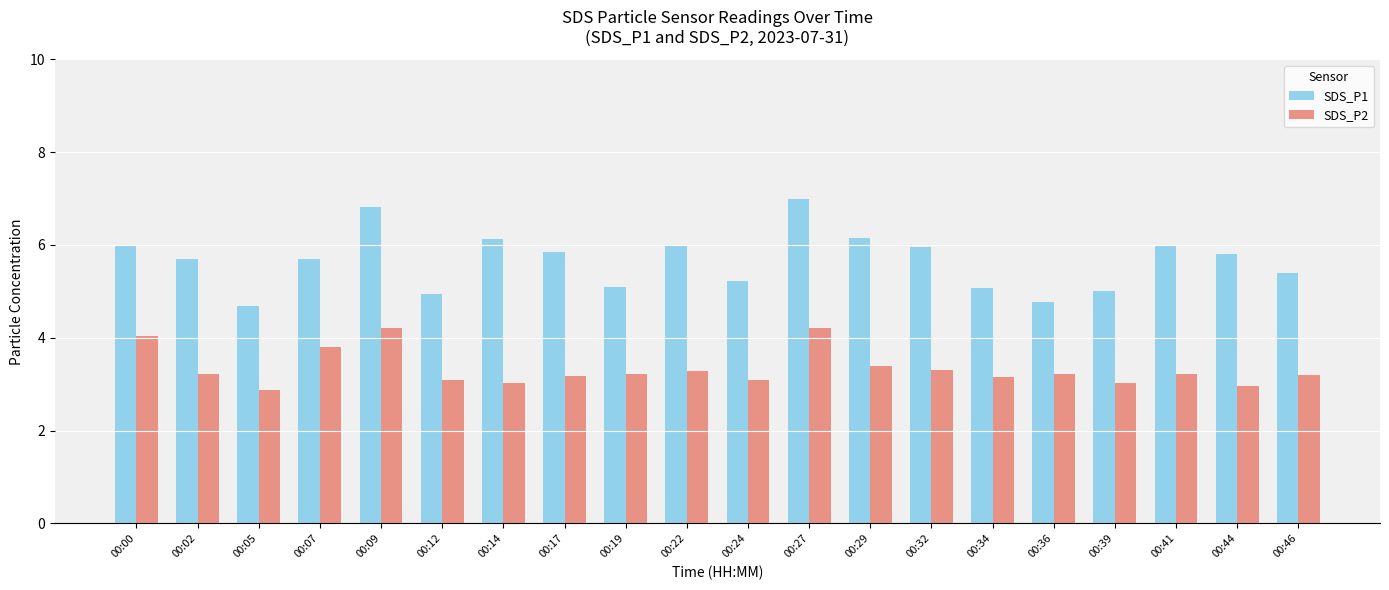

Which series has the largest range (max minus min)?

SDS_P1